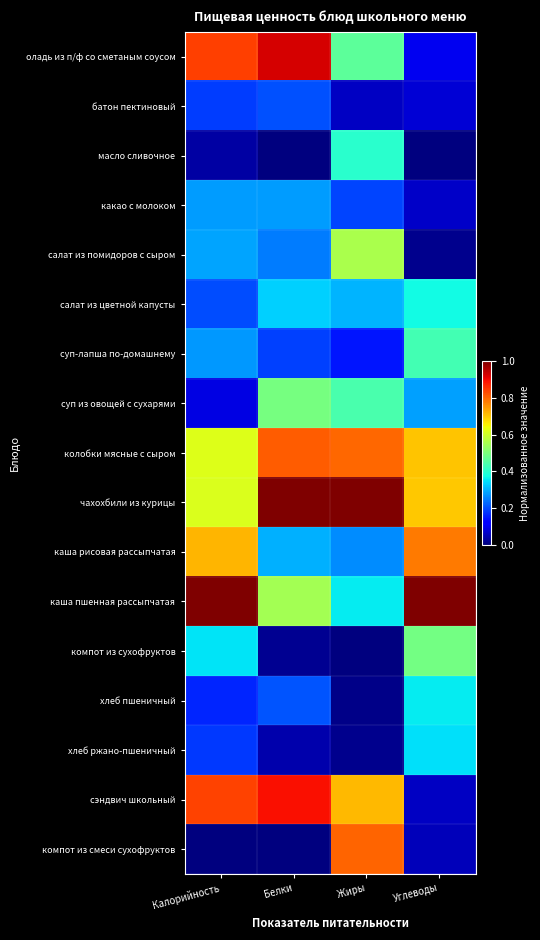

Reading right to left, what are all the values shown in this chart?

оладь из п/ф со сметаным соусом: Углеводы=0.1	Жиры=0.5	Белки=0.9	Калорийность=0.8
батон пектиновый: Углеводы=0.1	Жиры=0.1	Белки=0.2	Калорийность=0.2
масло сливочное: Углеводы=0.0	Жиры=0.4	Белки=0.0	Калорийность=0.0
какао с молоком: Углеводы=0.1	Жиры=0.2	Белки=0.3	Калорийность=0.3
салат из помидоров с сыром: Углеводы=0.0	Жиры=0.6	Белки=0.2	Калорийность=0.3
салат из цветной капусты: Углеводы=0.4	Жиры=0.3	Белки=0.3	Калорийность=0.2
суп-лапша по-домашнему: Углеводы=0.4	Жиры=0.1	Белки=0.2	Калорийность=0.3
суп из овощей с сухарями: Углеводы=0.3	Жиры=0.4	Белки=0.5	Калорийность=0.1
колобки мясные с сыром: Углеводы=0.7	Жиры=0.8	Белки=0.8	Калорийность=0.6
чахохбили из курицы: Углеводы=0.7	Жиры=1.0	Белки=1.0	Калорийность=0.6
каша рисовая рассыпчатая: Углеводы=0.8	Жиры=0.3	Белки=0.3	Калорийность=0.7
каша пшенная рассыпчатая: Углеводы=1.0	Жиры=0.4	Белки=0.5	Калорийность=1.0
компот из сухофруктов: Углеводы=0.5	Жиры=0.0	Белки=0.0	Калорийность=0.4
хлеб пшеничный: Углеводы=0.4	Жиры=0.0	Белки=0.2	Калорийность=0.2
хлеб ржано-пшеничный: Углеводы=0.3	Жиры=0.0	Белки=0.0	Калорийность=0.2
сэндвич школьный: Углеводы=0.1	Жиры=0.7	Белки=0.9	Калорийность=0.8
компот из смеси сухофруктов: Углеводы=0.1	Жиры=0.8	Белки=0.0	Калорийность=0.0